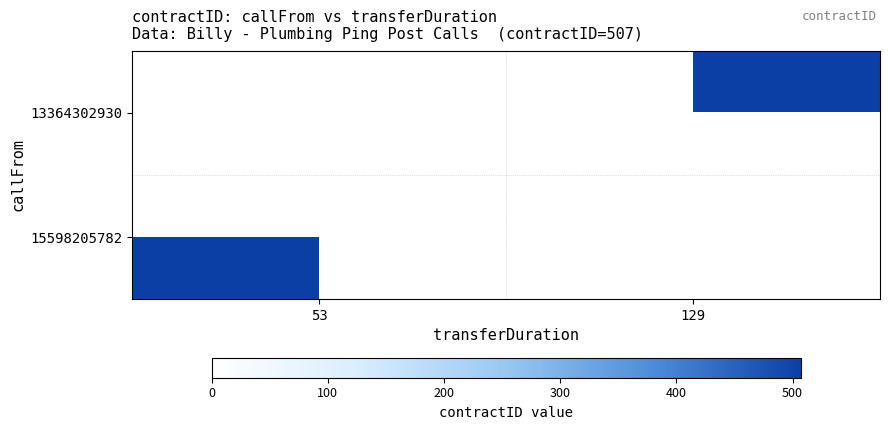

How many data points in 15598205782 are less than 507?

1